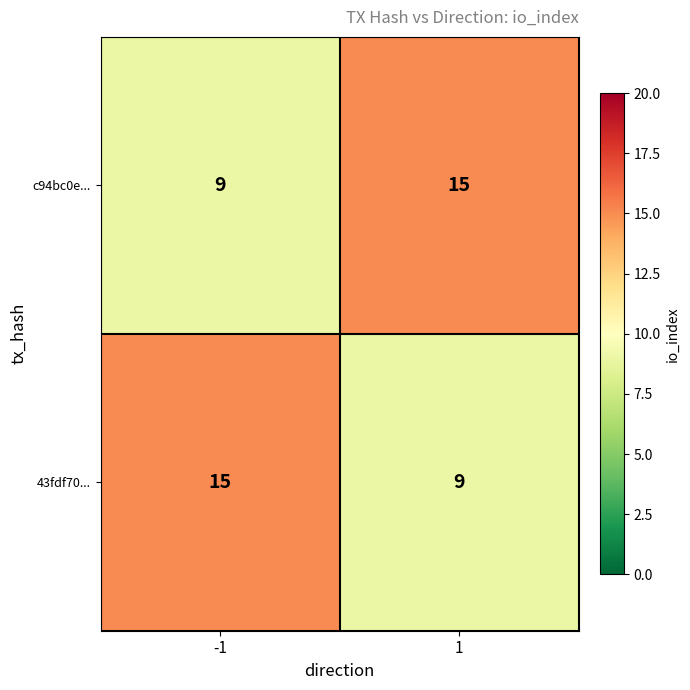

True or false: 43fdf70... has a value of 14 at 1.

False